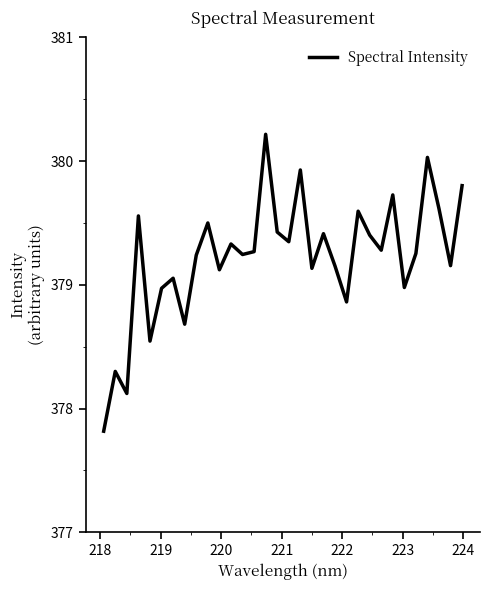

What is the difference between the maximum and minimum values?

2.4